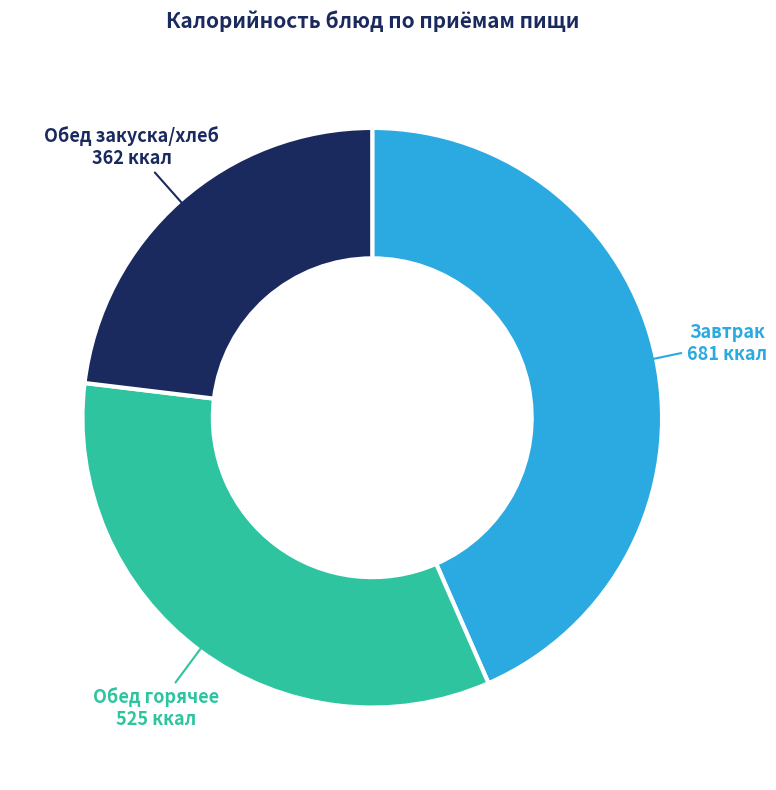

Is there a majority slice in this chart?

No